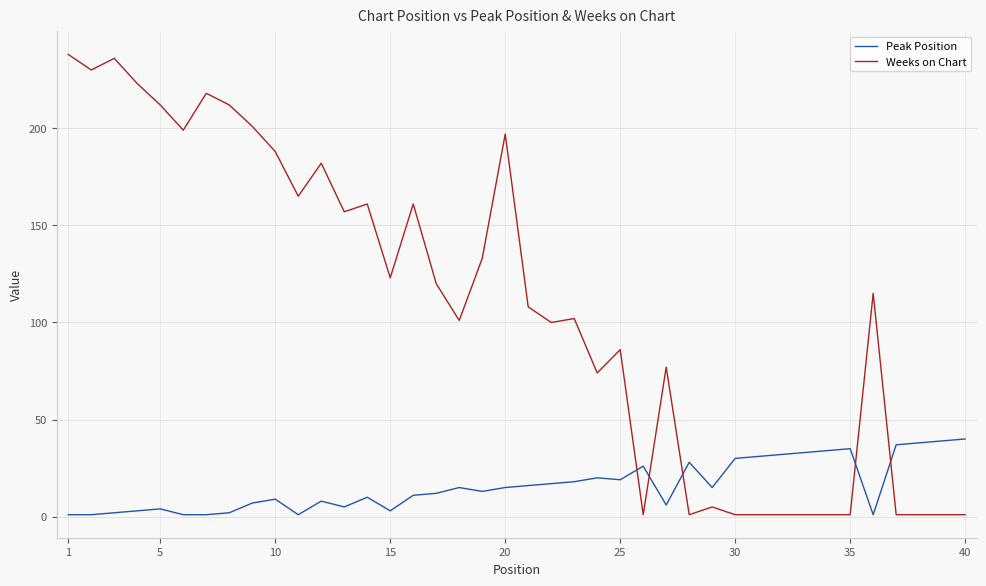

What is the difference between the maximum and minimum values in the Peak Position series?

39